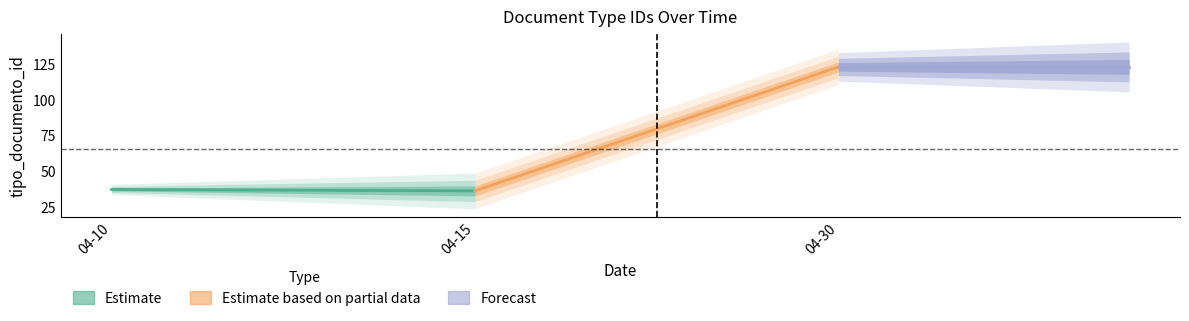

At which category does the chart reach its minimum across all series?

04-15